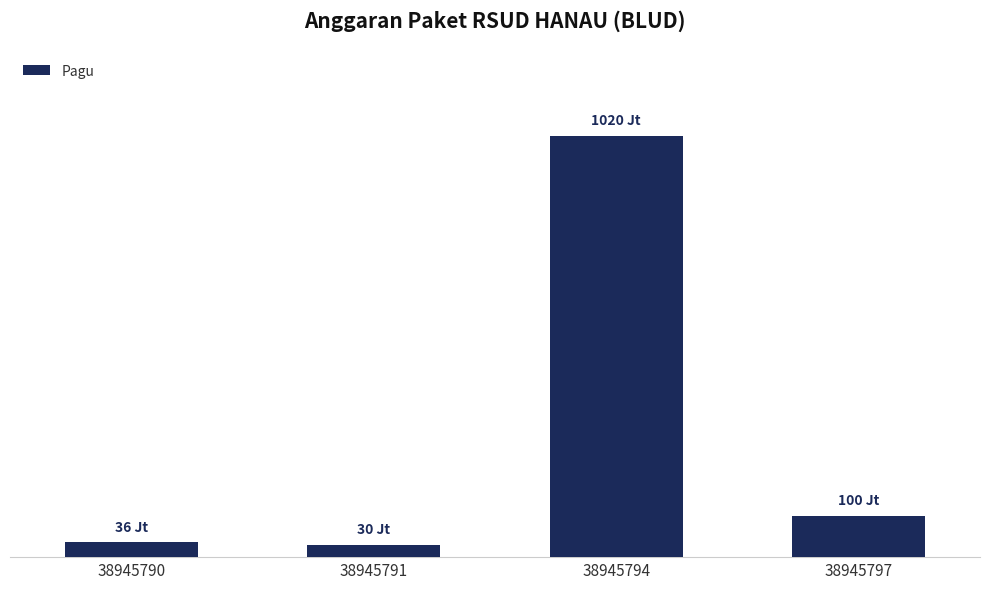

What is the greatest value displayed?

1020000000